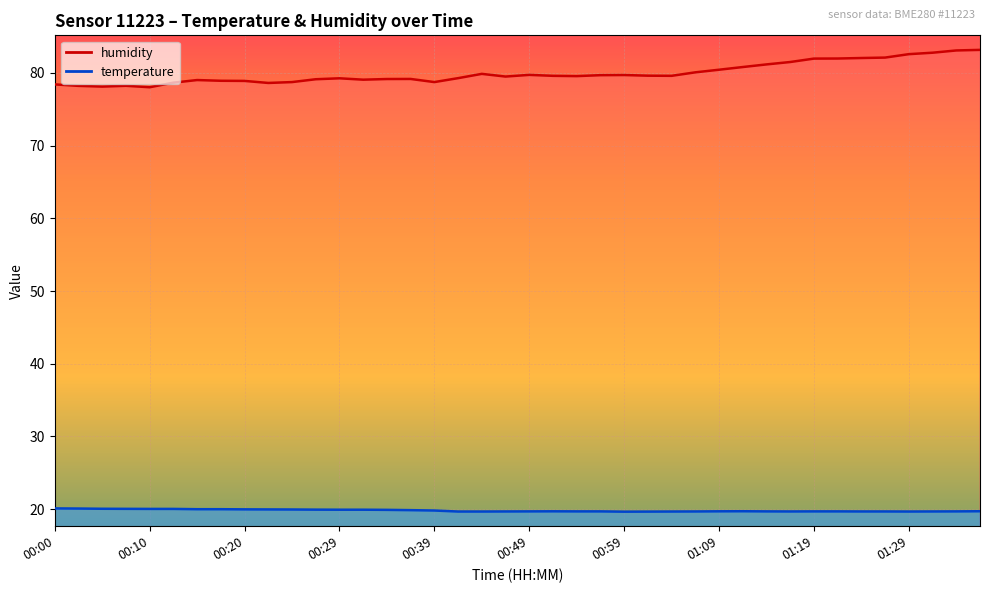

What is the smallest value displayed?

19.6